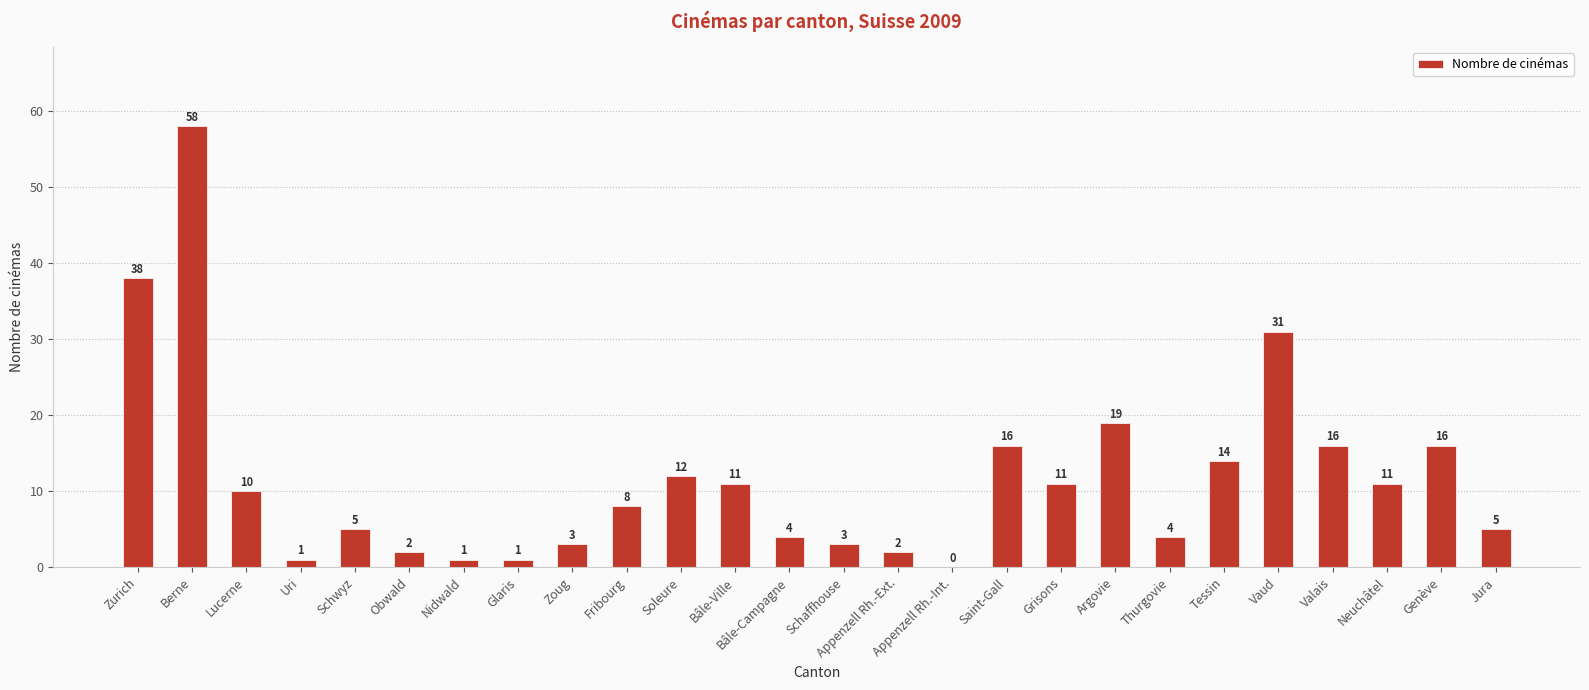

Are the bars horizontal?

No